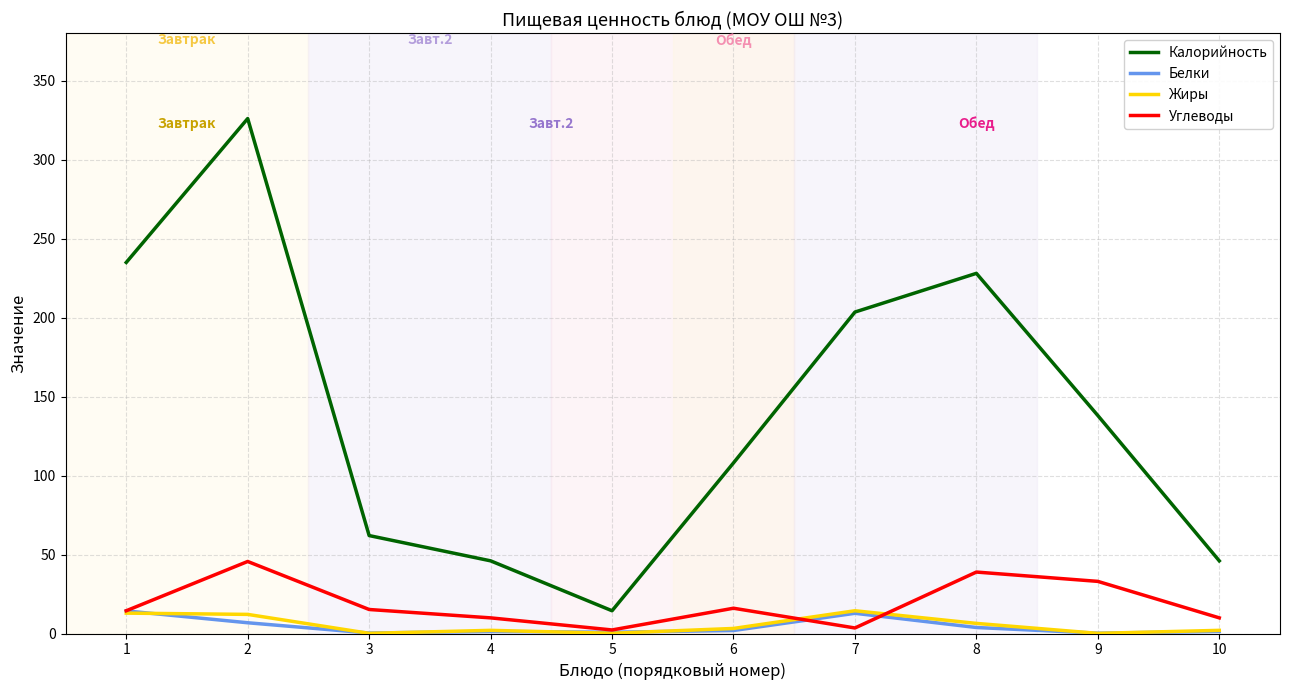

Does the chart have visible grid lines?

Yes